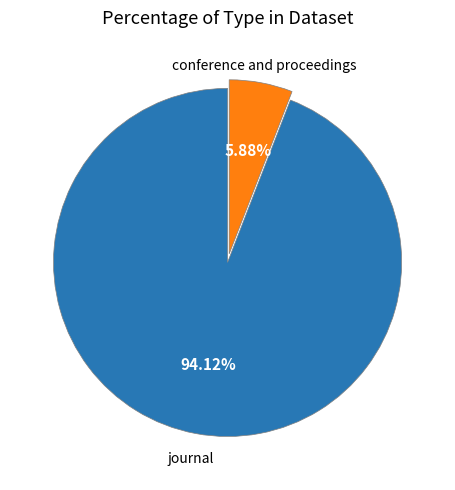

Which has a higher value, conference and proceedings or journal?

journal